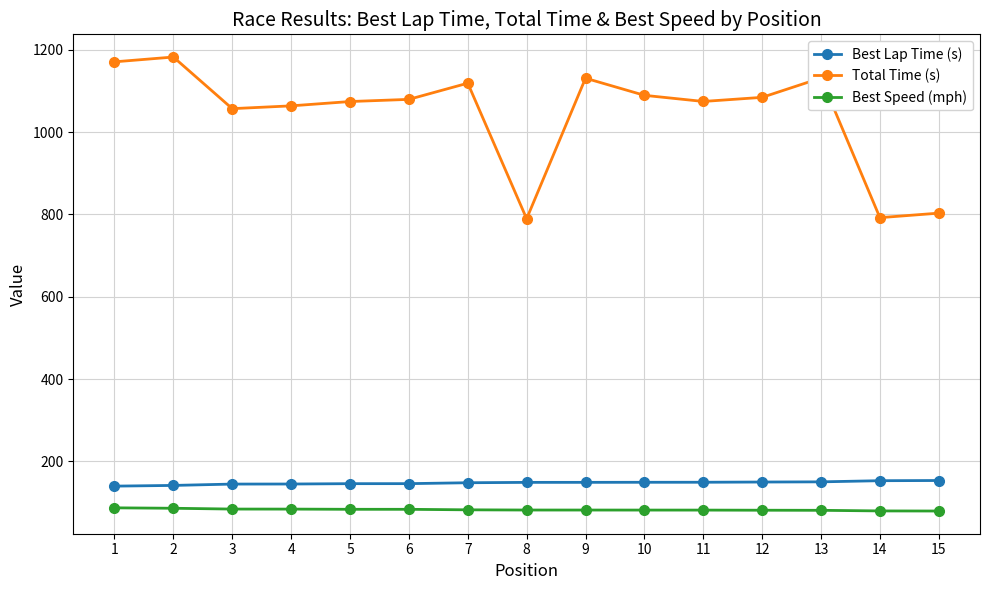

Which series has the largest total across all categories?

Total Time (s)